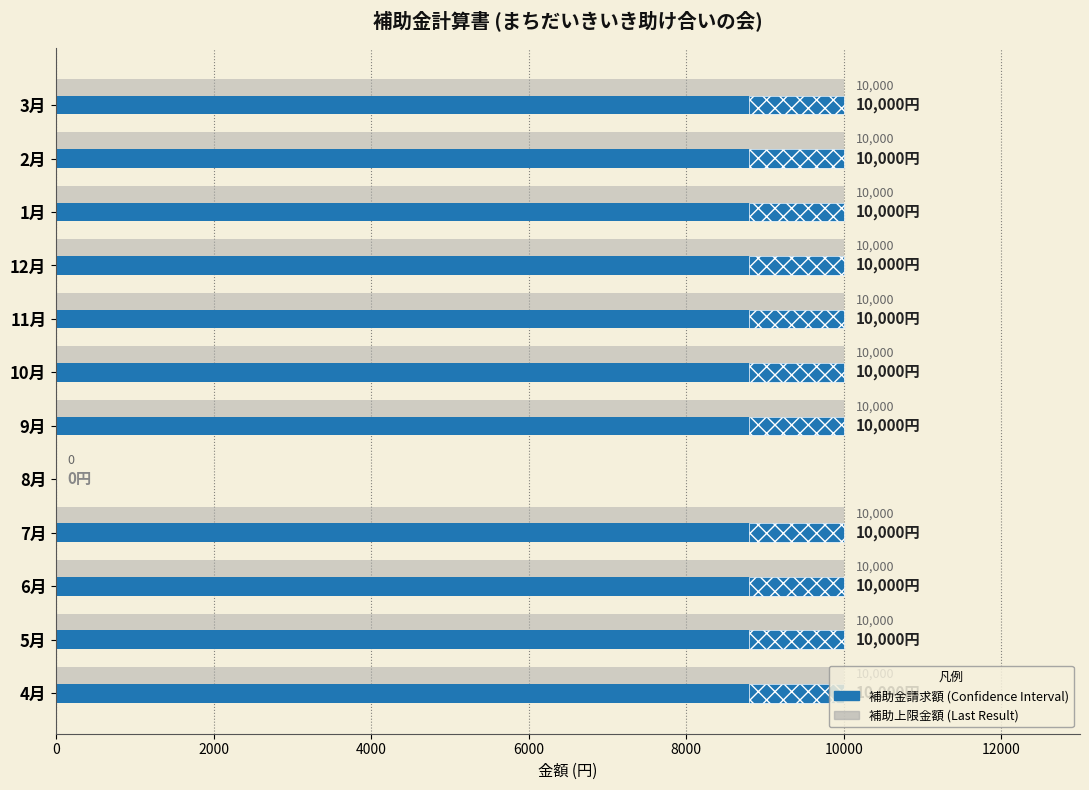

Which series has the largest total across all categories?

補助上限金額